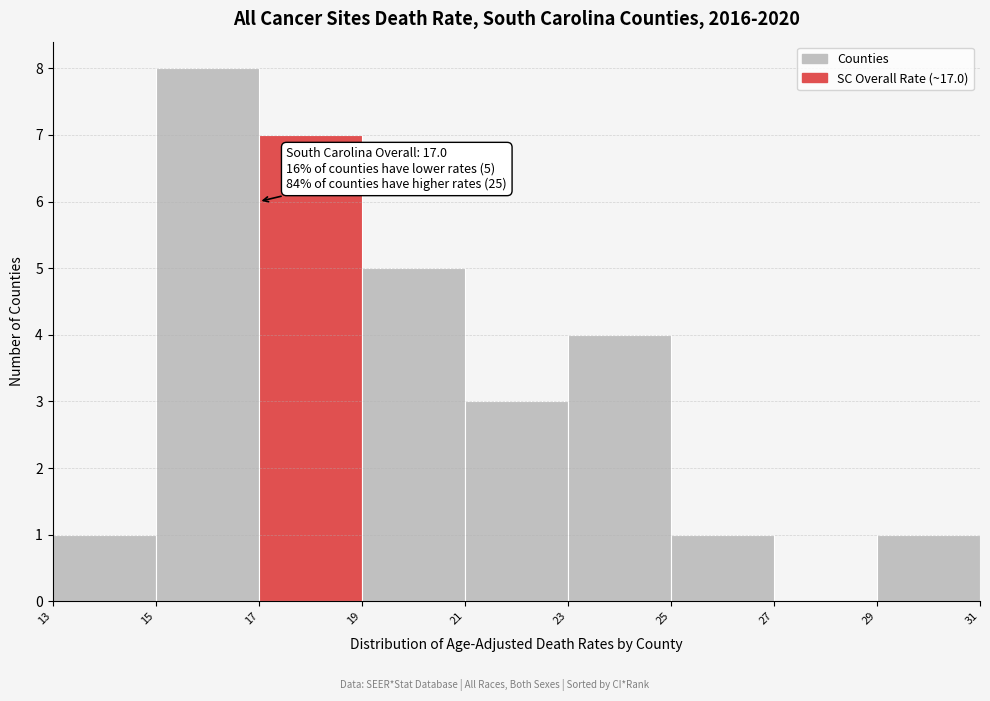

Over which range of the x-axis is the bar tallest?

15 to 17